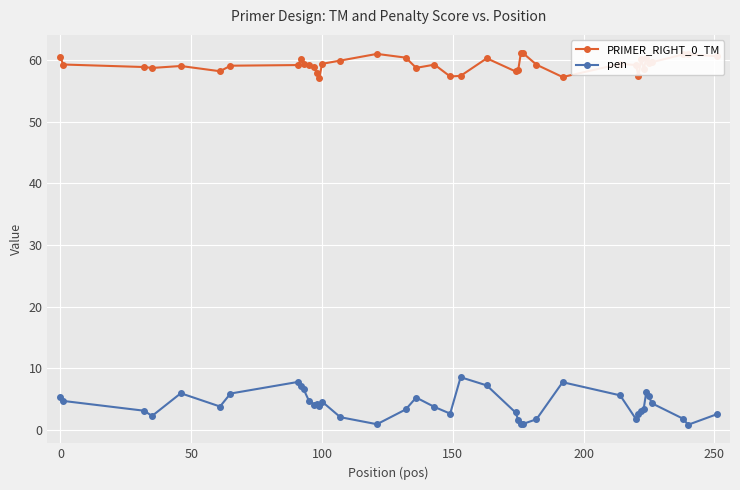

How many lines are shown in the chart?

2